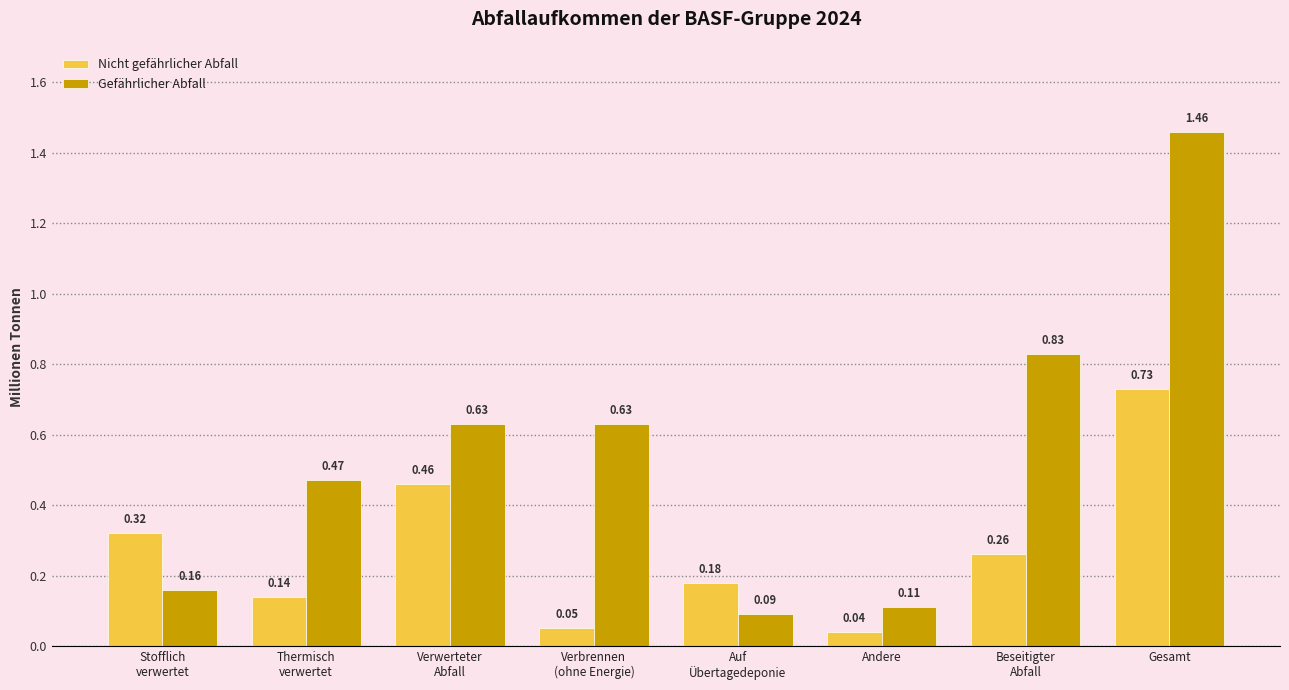

What is the difference between the second highest and second lowest values in the Nicht gefährlicher Abfall series?

0.4